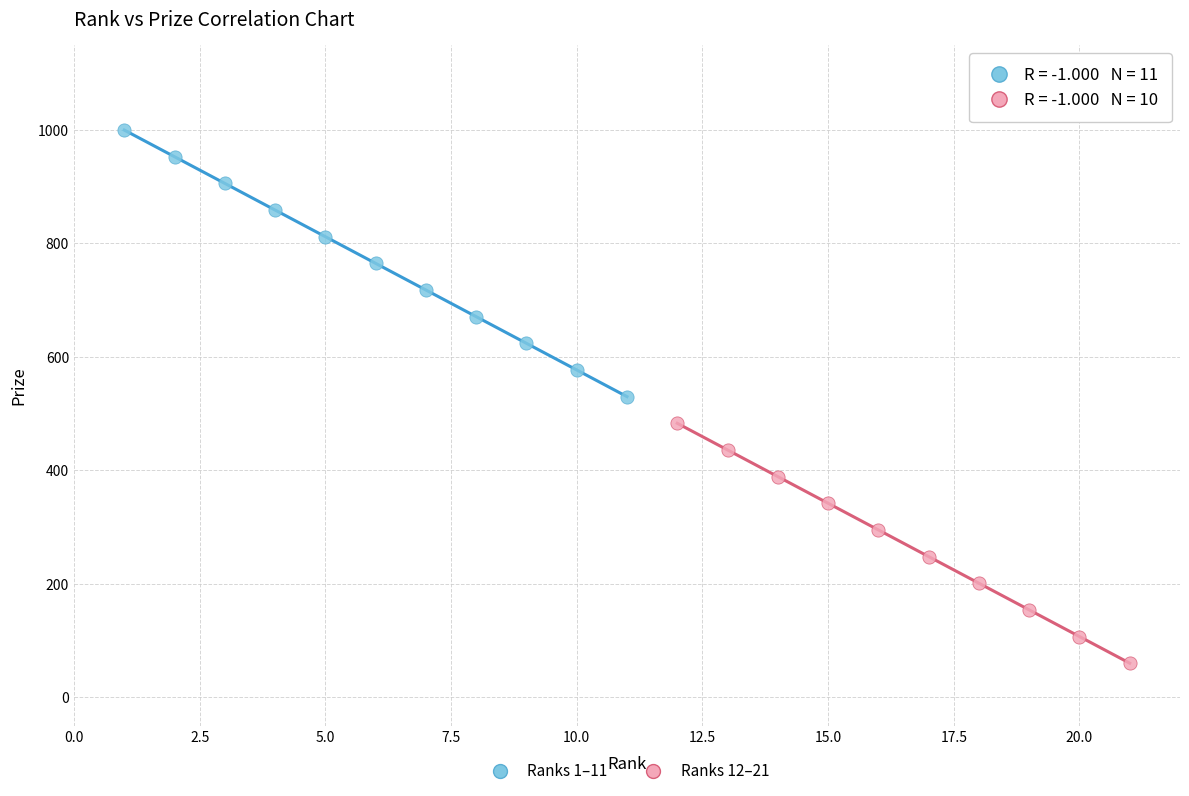

Which series has the widest spread of Y values?

Ranks 1–11